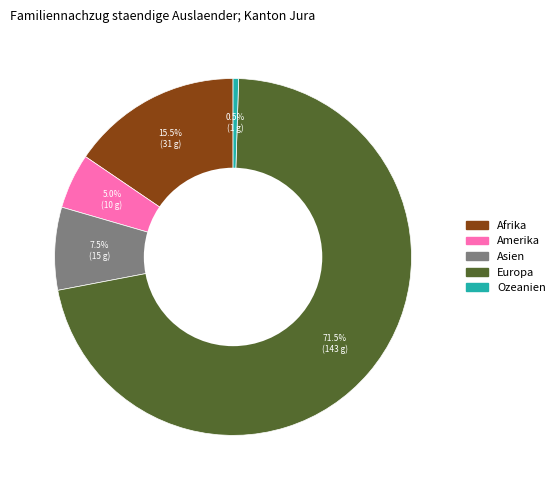

Which category accounts for the majority?

Europa